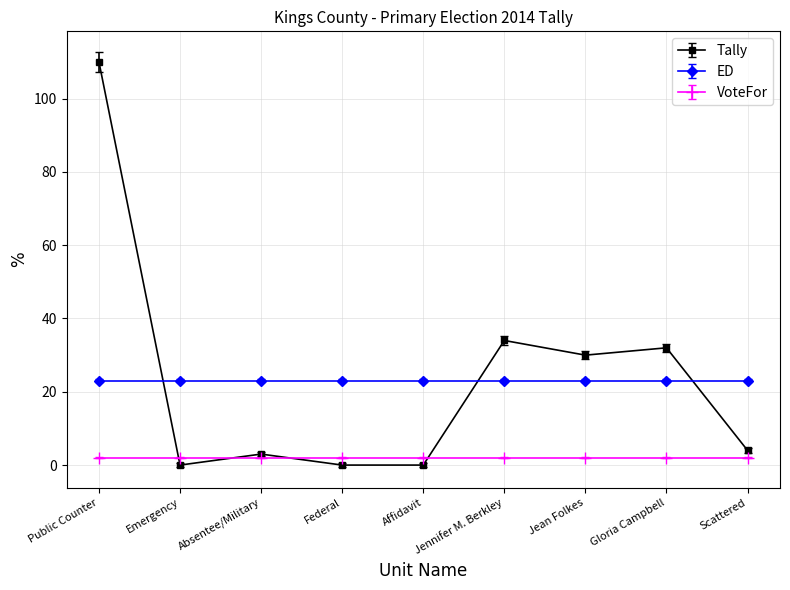

Where is the first local maximum for Tally?

Absentee/Military